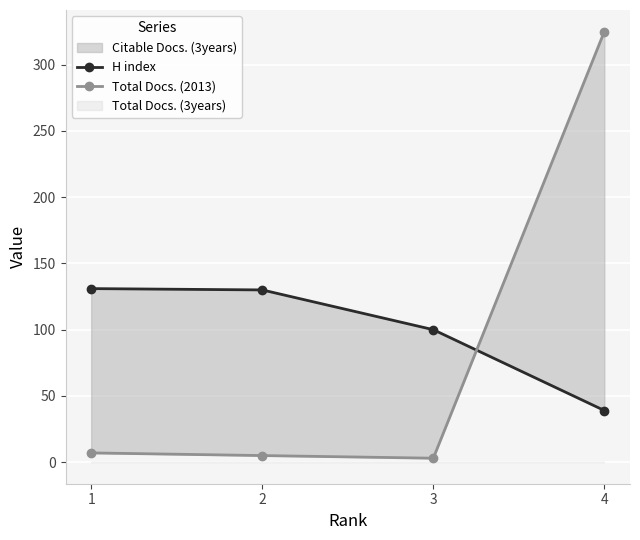

At which category is the sum across all series the highest?

4